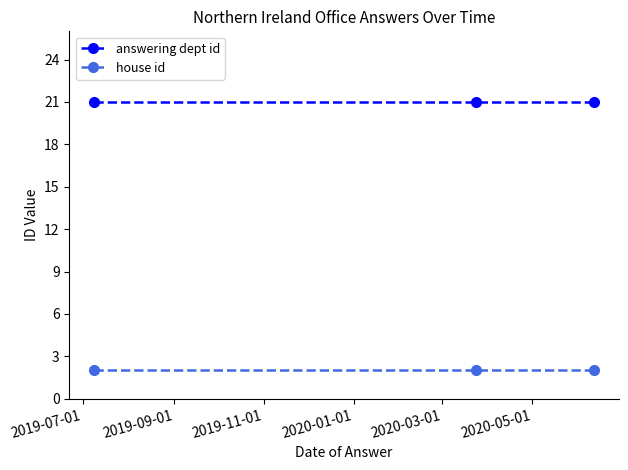

What is the value of the answering dept id point at the 3rd from the left?

21